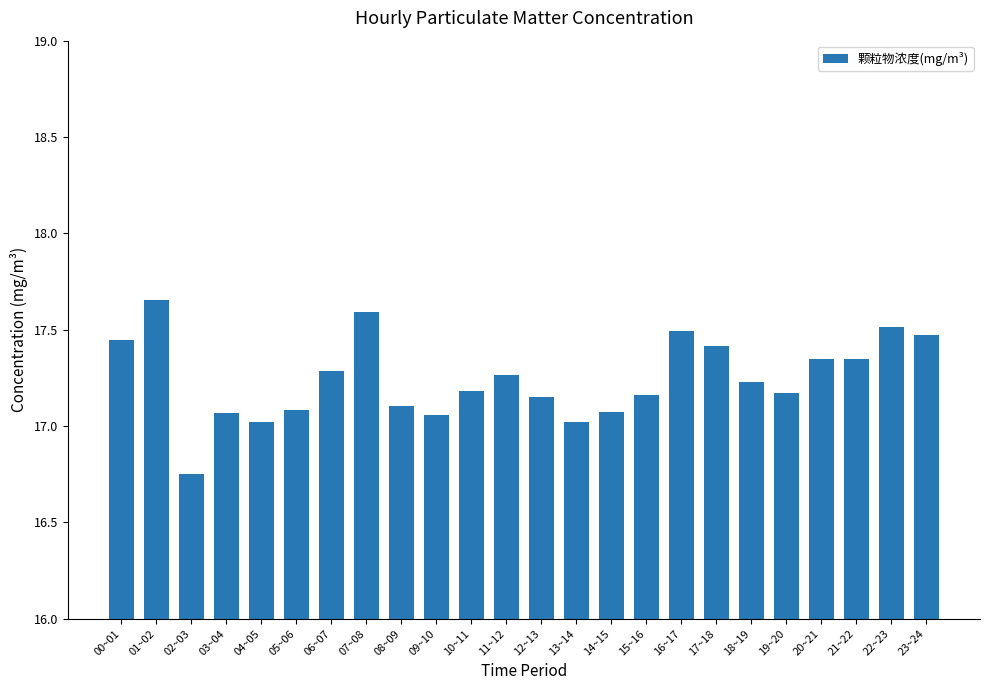

Is it true that the value at 11~12 is 5.3?

False